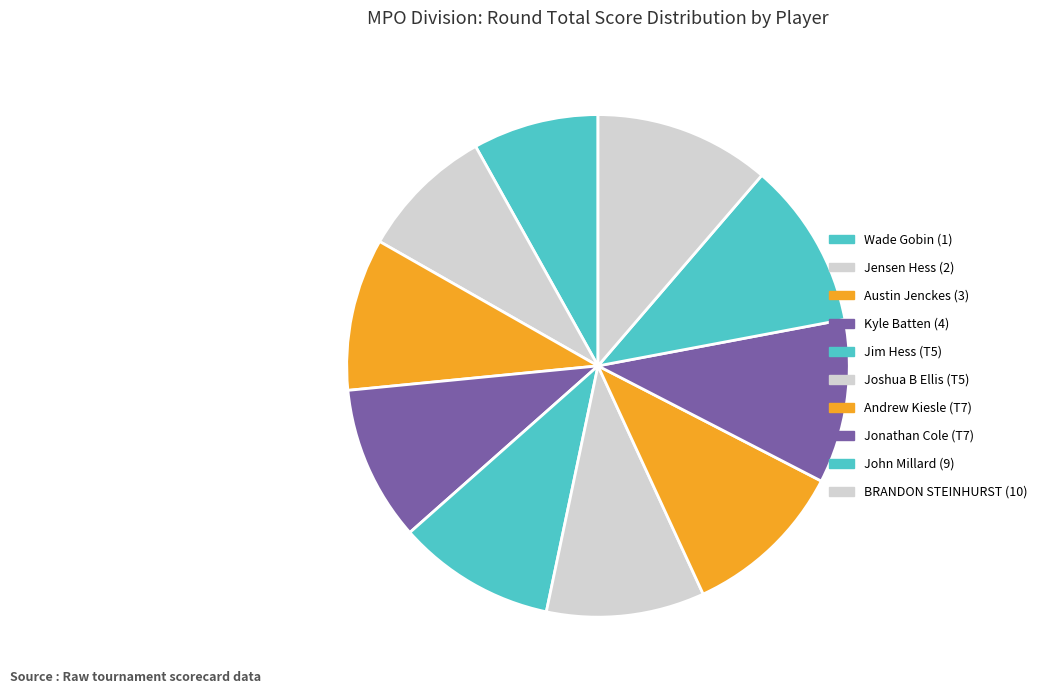

How many segments does this pie chart have?

10